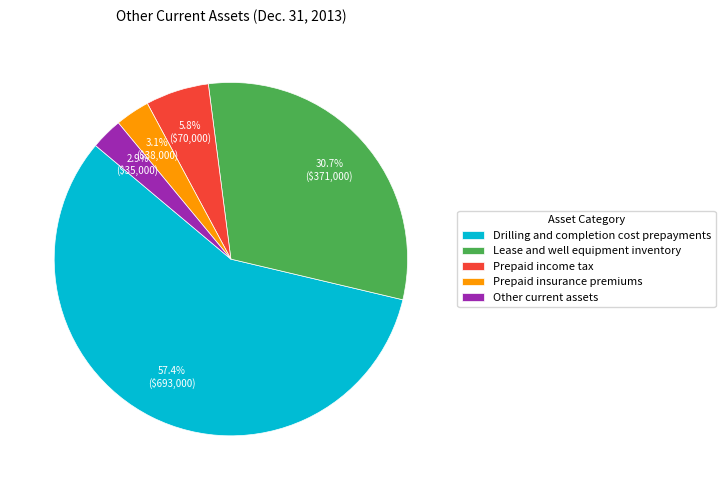

To the nearest percent, what portion does Prepaid income tax represent?

6%